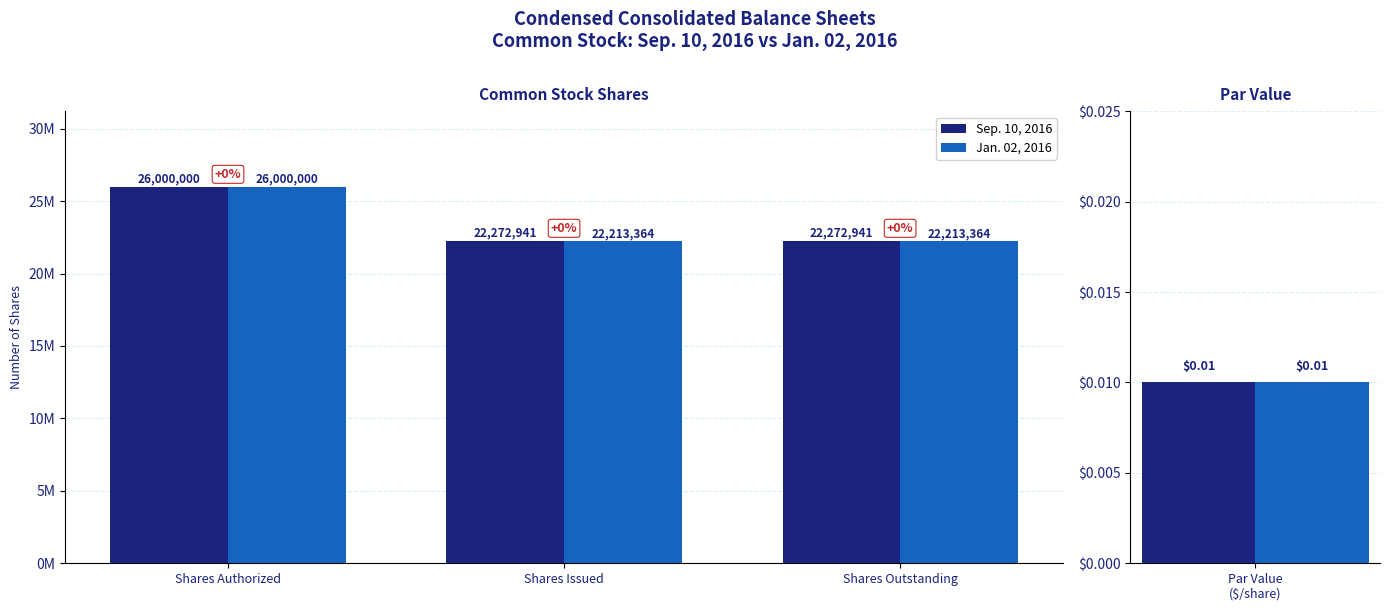

What is the label of the 1st bar from the right?

Shares Outstanding